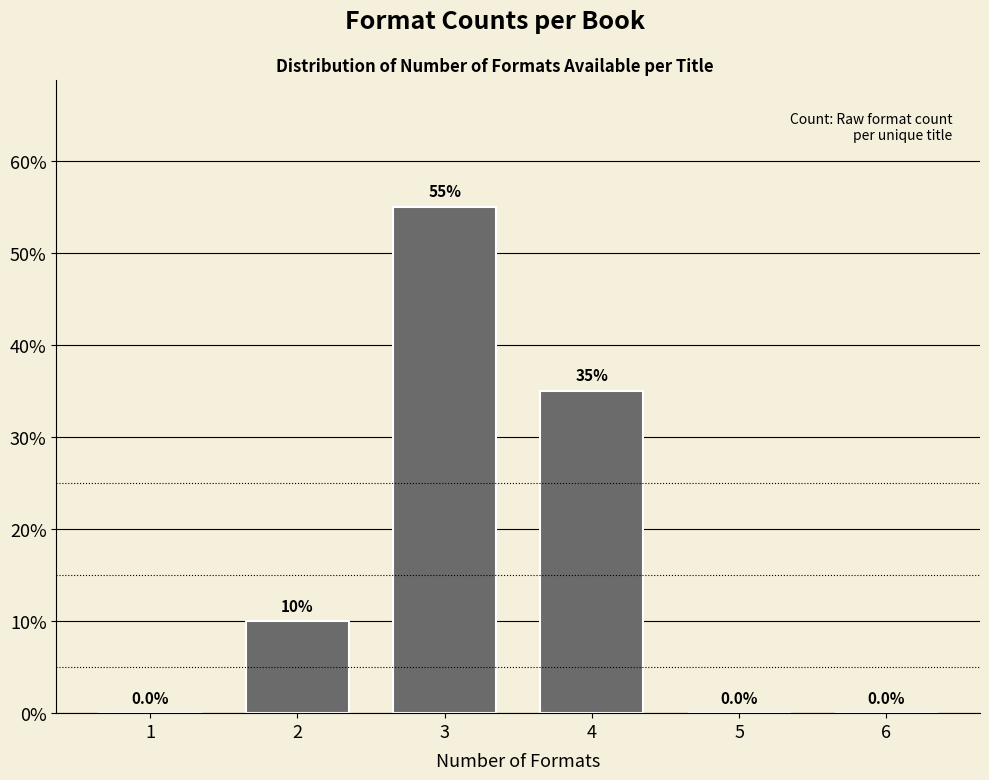

Reading left to right, what are all the values shown in this chart?

1=0.0	2=10.0	3=55.0	4=35.0	5=0.0	6=0.0